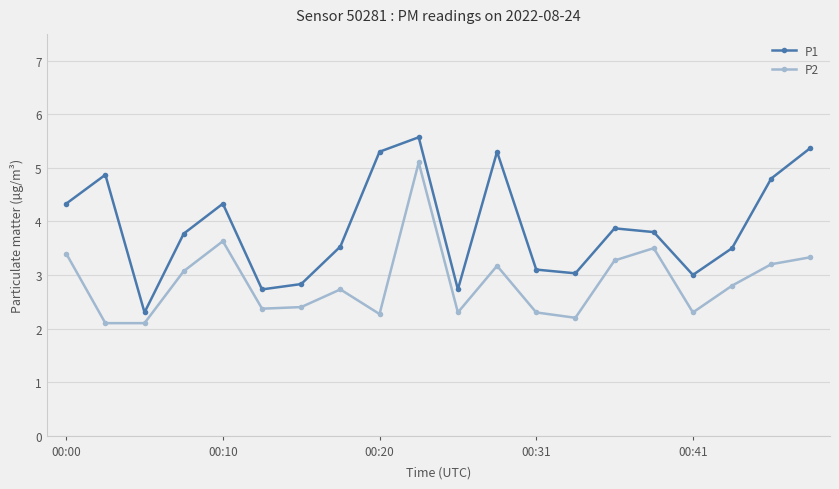

Which series has the largest total across all categories?

P1